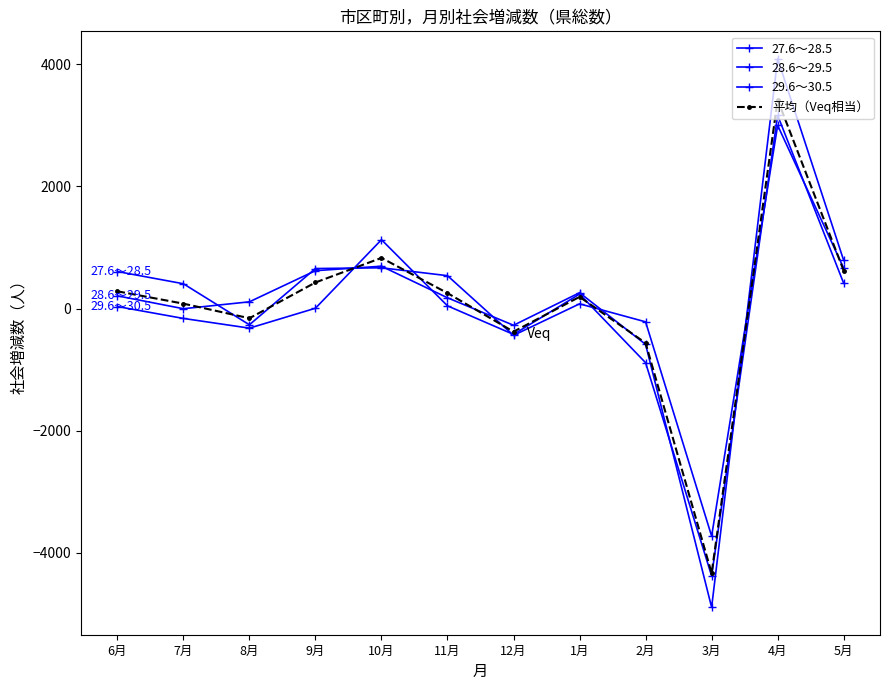

What is the value of the 平均（Veq相当） point at the 1st from the left?

282.3